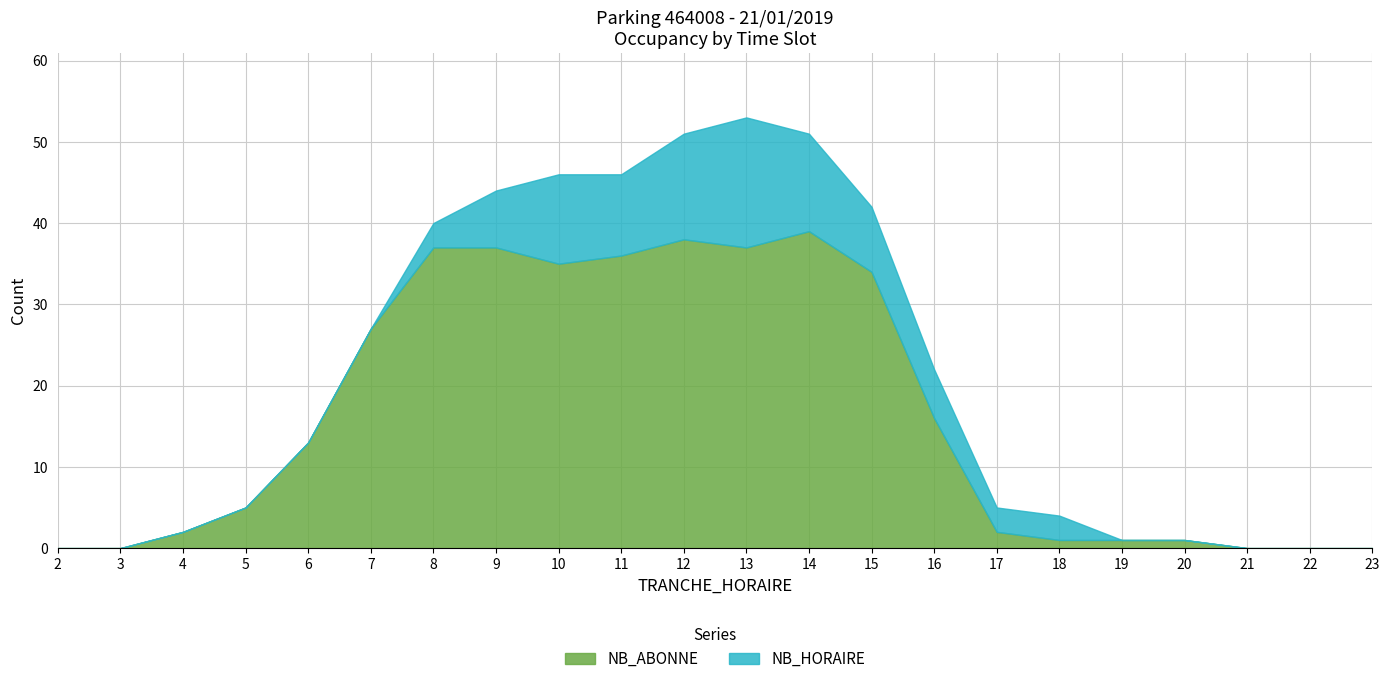

What is the total value across all series at 11?

46